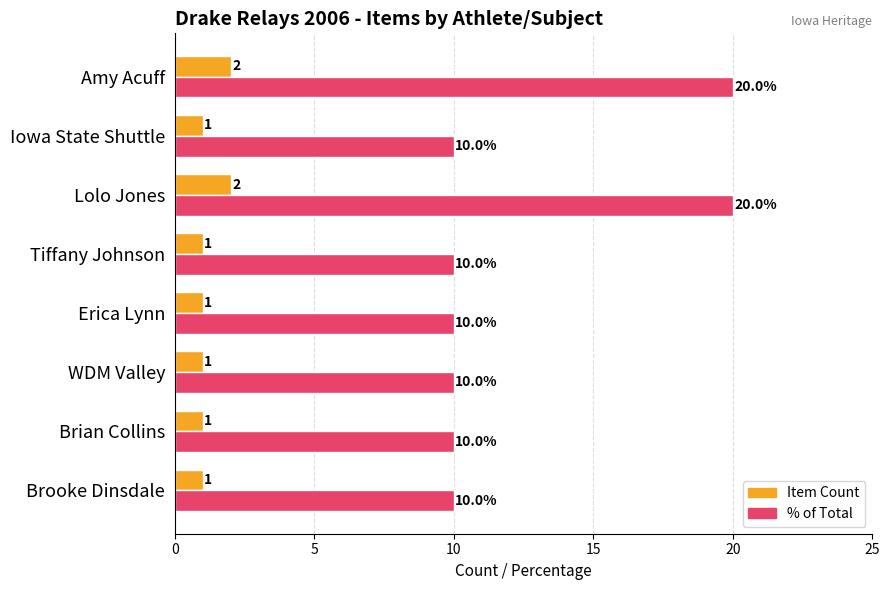

Which series changed the most between Brian Collins and Amy Acuff?

% of Total